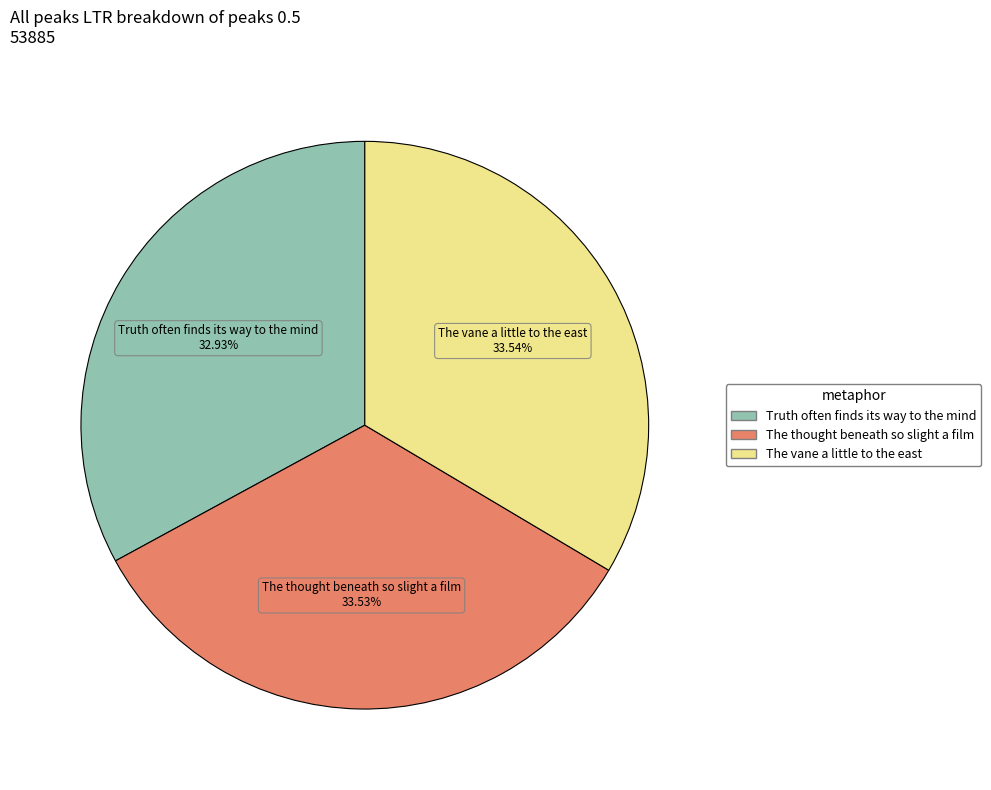

Is it true that The thought beneath so slight a film is 34% of the pie?

True